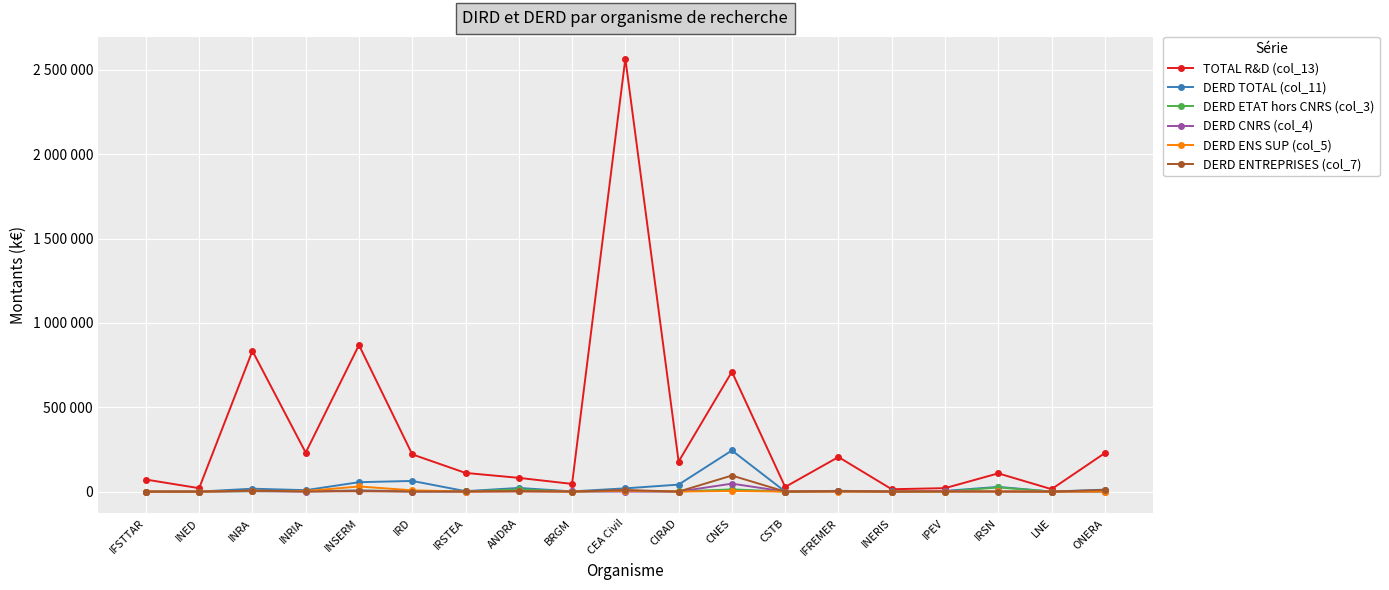

What are all the series names shown in the legend?

TOTAL R&D (col_13), DERD TOTAL (col_11), DERD ETAT hors CNRS (col_3), DERD CNRS (col_4), DERD ENS SUP (col_5), DERD ENTREPRISES (col_7)